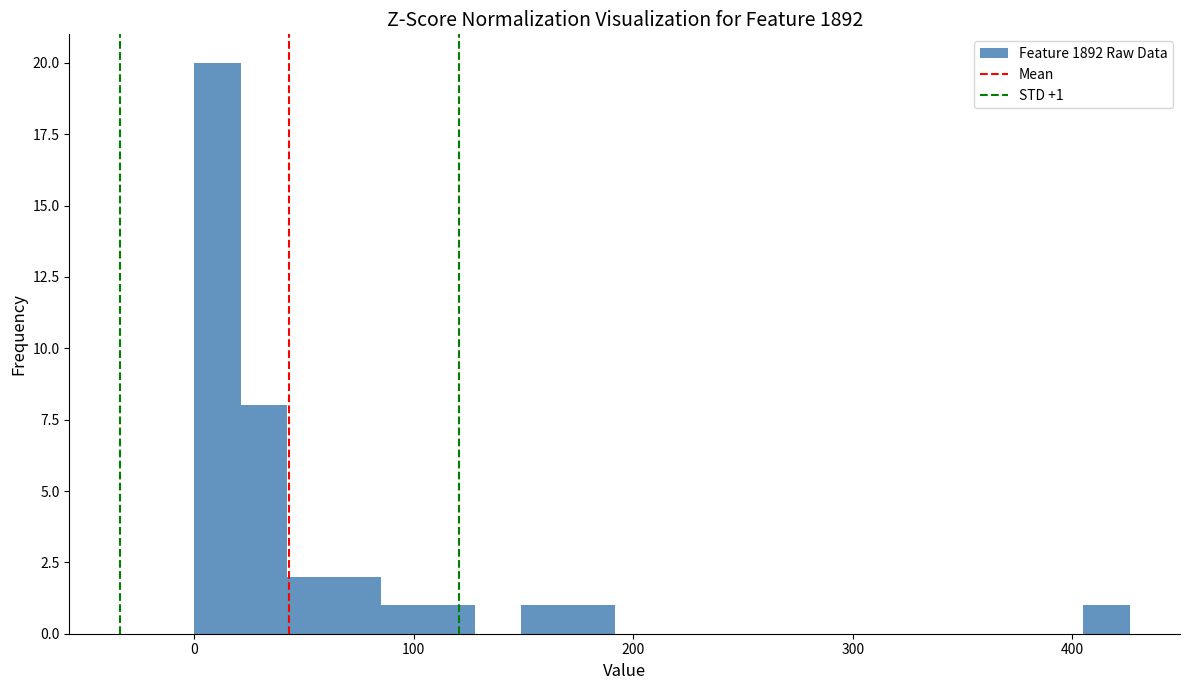

Read against the x-axis, roughly where is the centre of the tallest bar?

10